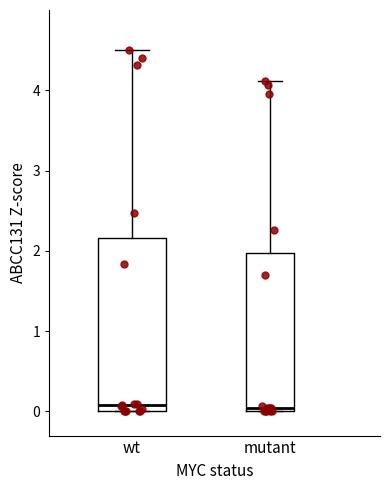

Reading left to right, read every box against the y-axis: the position of its median line, the range the box covers, and the ends of its whiskers. The values are not printed on the chart, so give them approximately, as read against the axis.

wt: median 0.1, box 0.0 to 2.2, whiskers 0.0 to 4.5
mutant: median 0.0 (just above the box's lower edge), box 0.0 to 2.0, whiskers 0.0 to 4.1